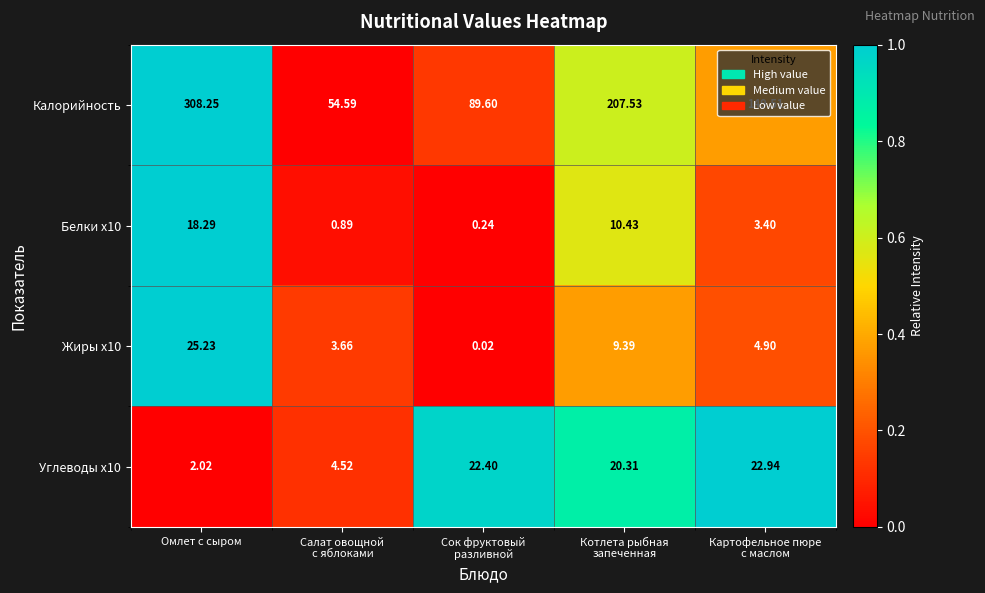

Which series has the largest total across all categories?

Калорийность